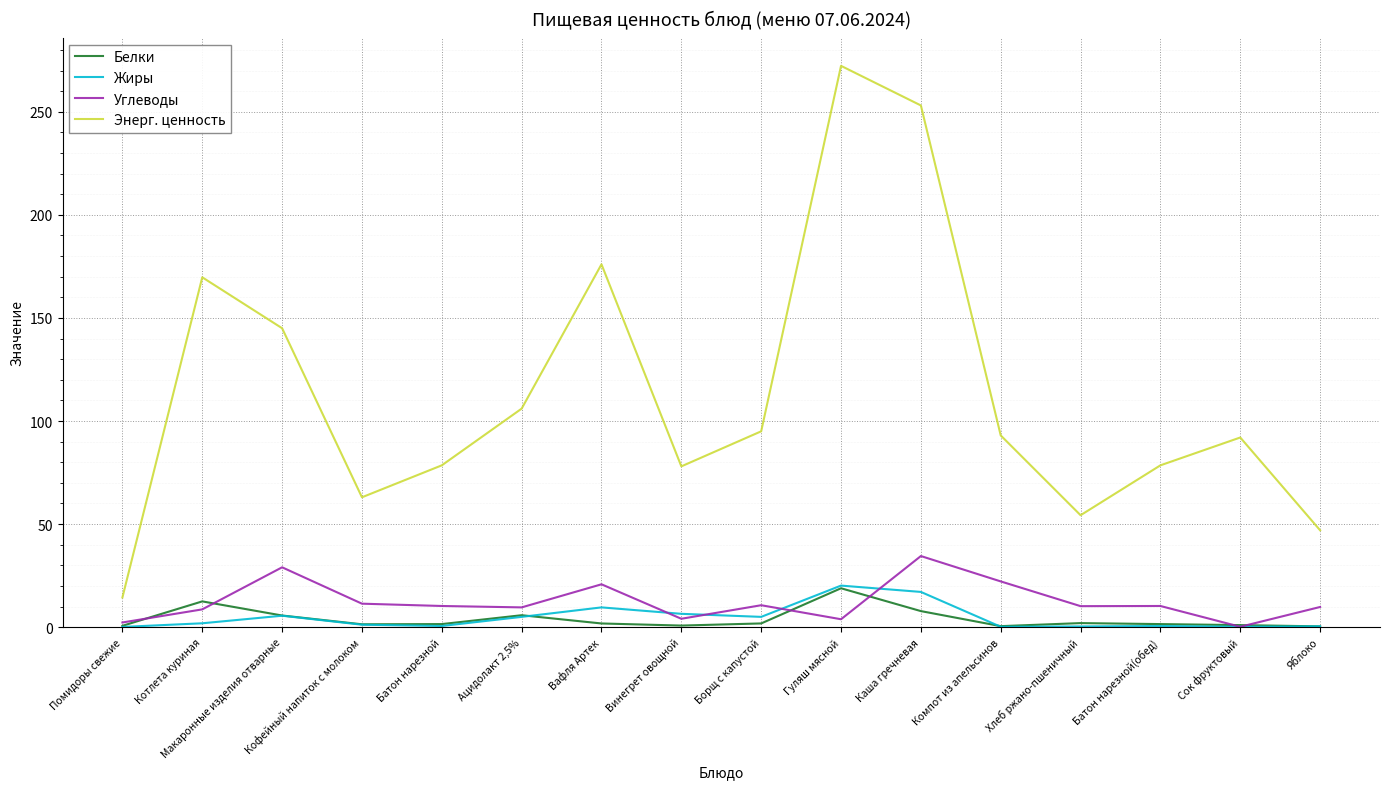

At how many categories does at least one series exceed 19?

15